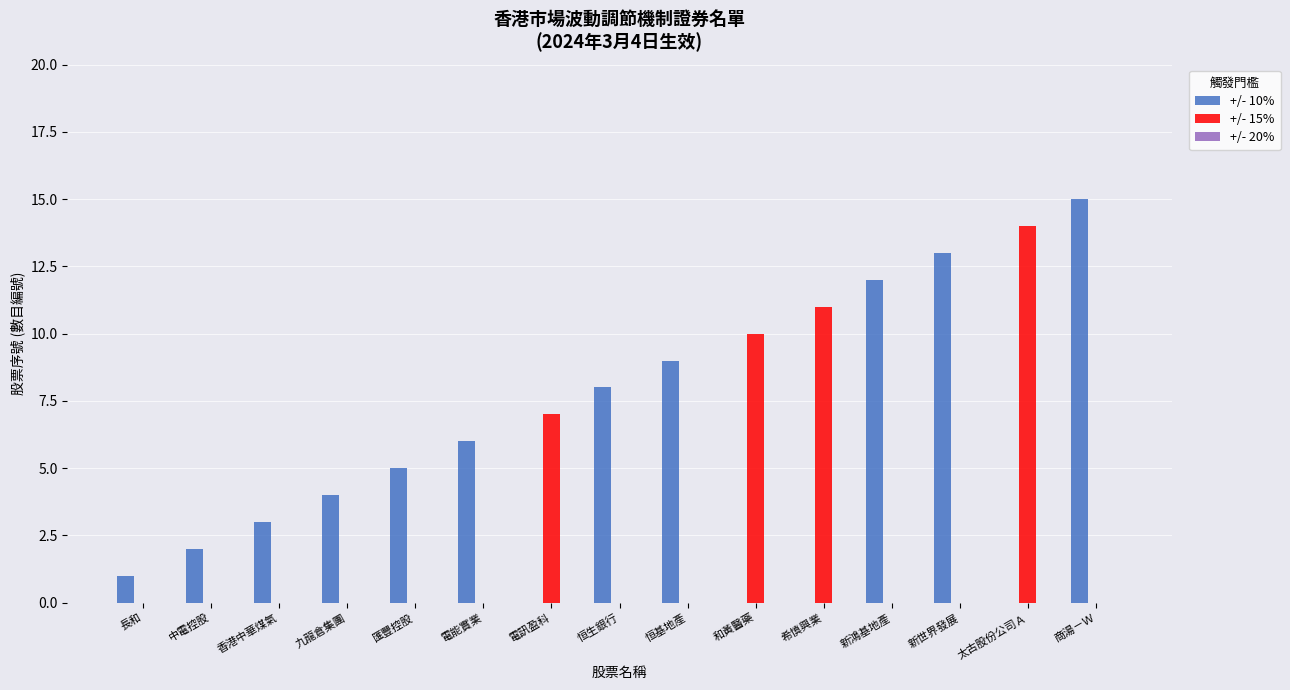

What is the total value across all series at 商湯－Ｗ?

15